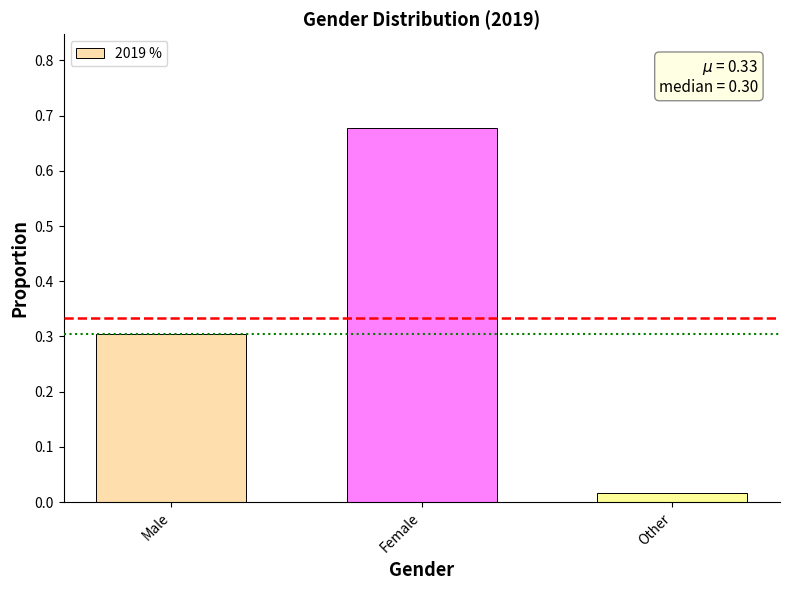

Are the bars grouped side by side (vs. stacked)?

No